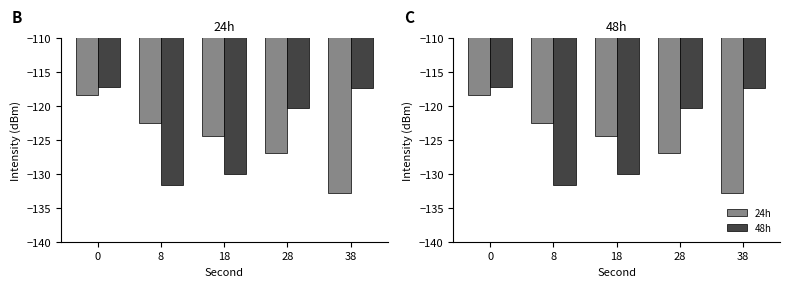

What is the difference between the 48h values at 0 and 28?

3.2